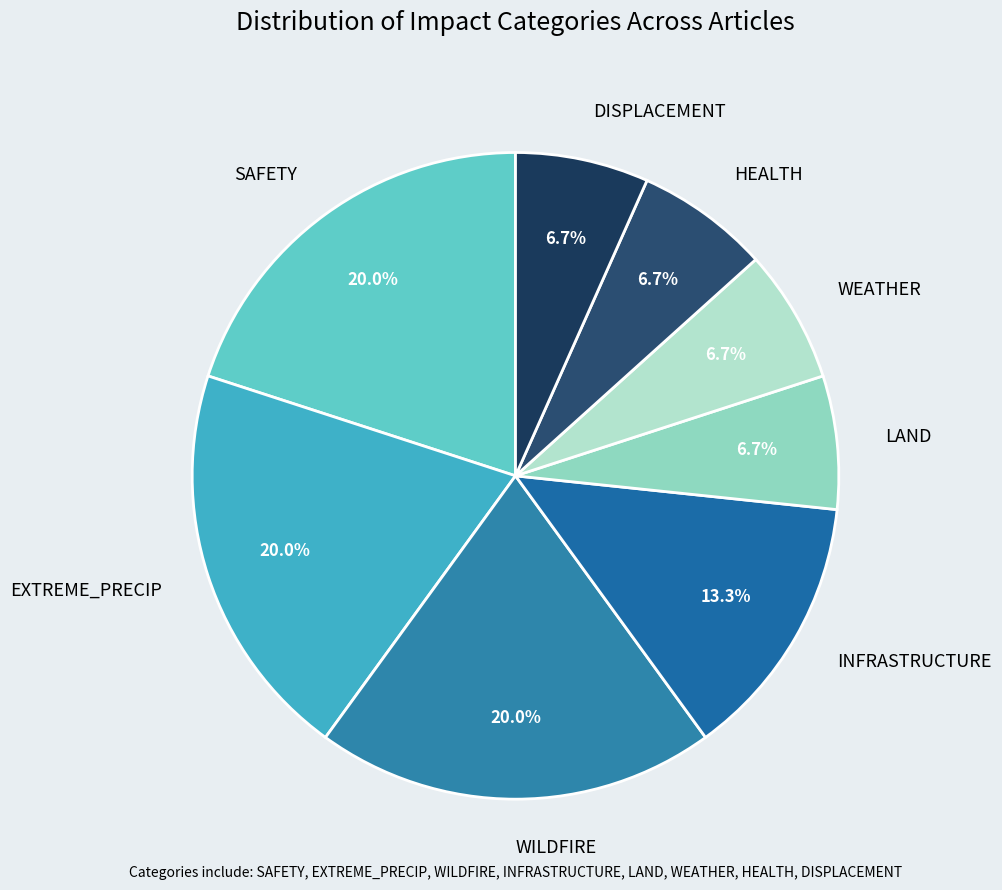

To the nearest percent, what is the difference between the largest and smallest slice percentages?

13%